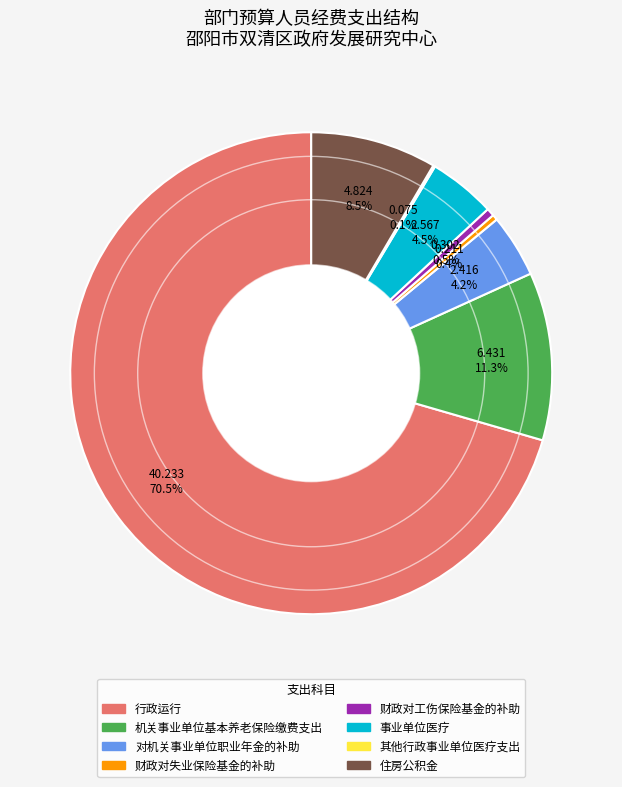

Does 行政运行 account for over 50% of the chart?

Yes